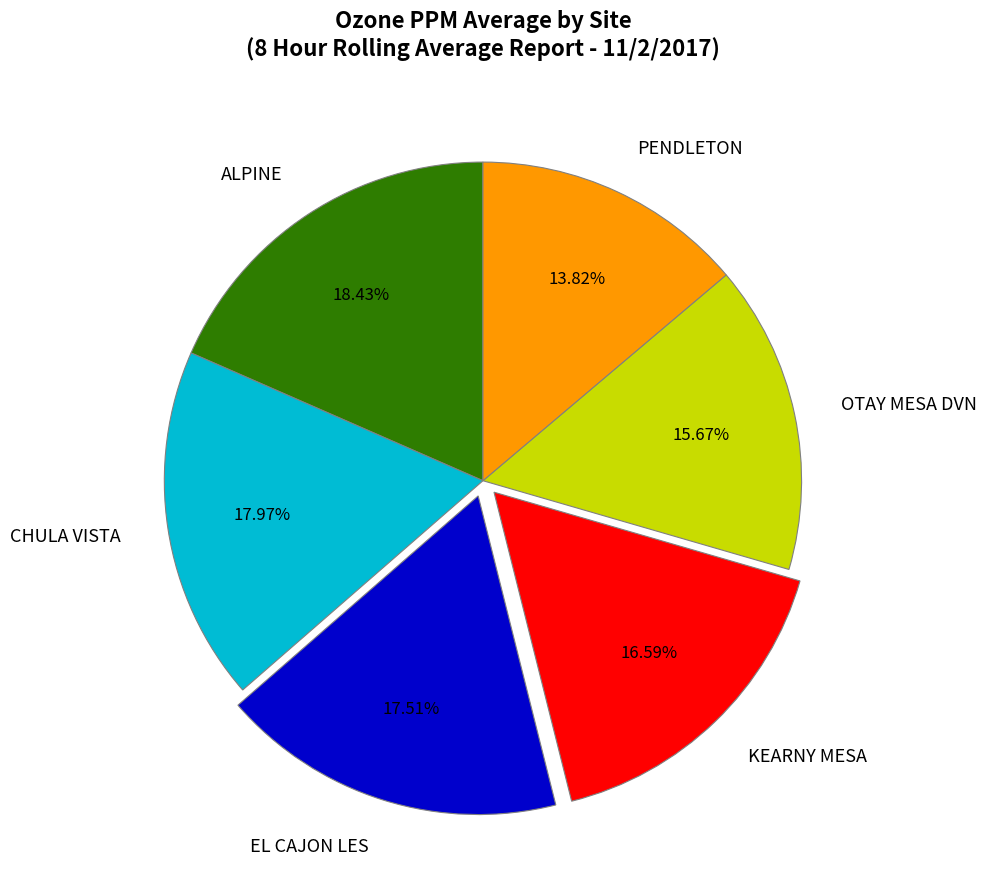

The KEARNY MESA slice represents 31% of the pie. True or false?

False